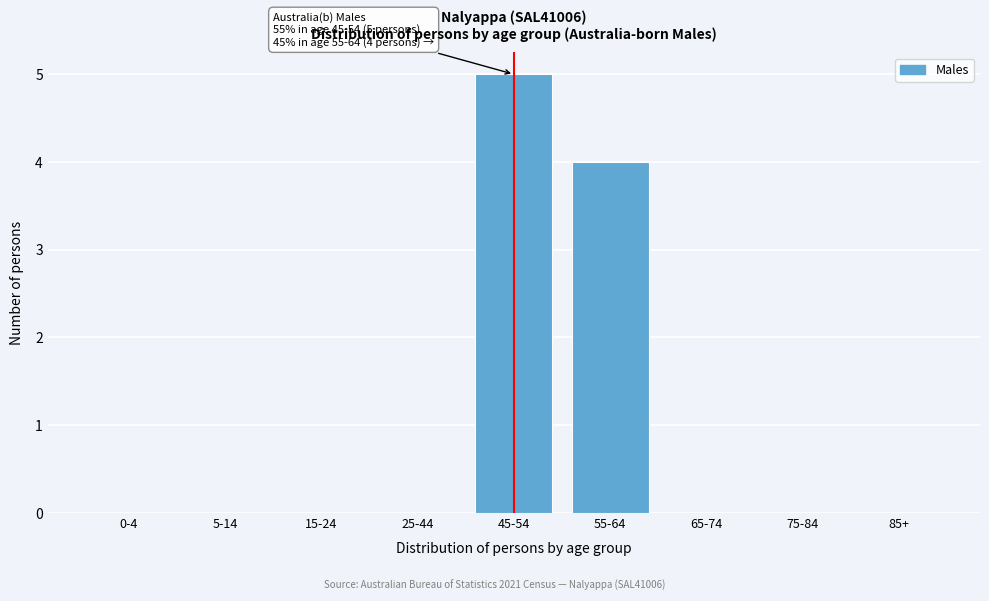

Reading left to right, transcribe all the data shown in this chart.

0-4=0	5-14=0	15-24=0	25-44=0	45-54=5	55-64=4	65-74=0	75-84=0	85+=0